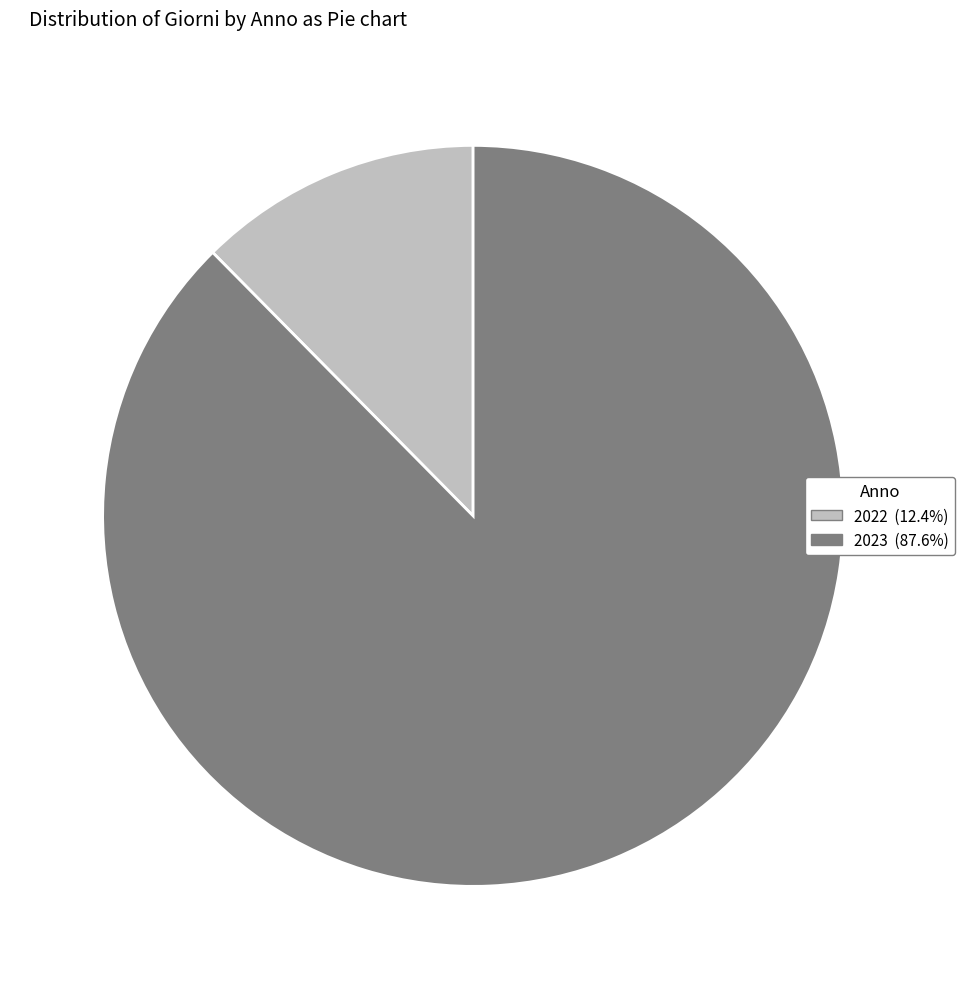

Is it true that 2022 is 1% of the pie?

False